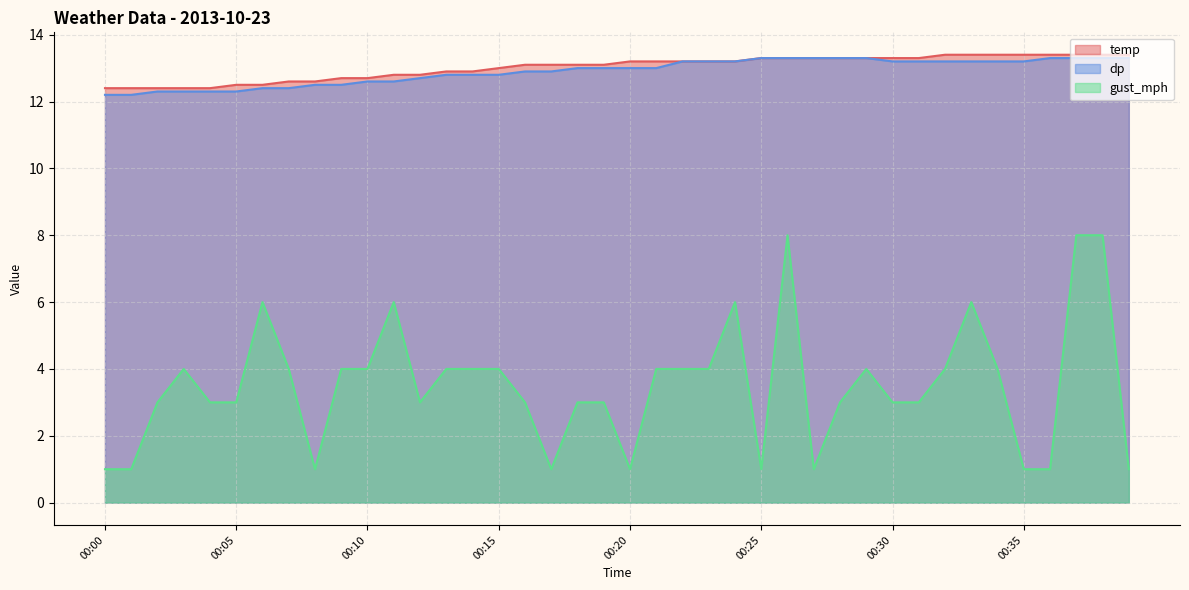

Which series changed the most between 00:22 and 00:26?

gust_mph